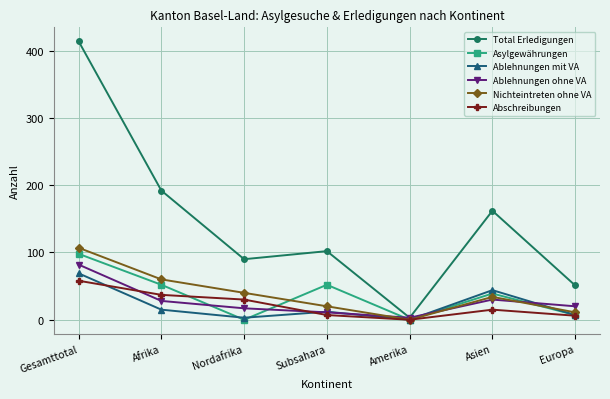

What is the average value of the Nichteintreten ohne VA series?

39